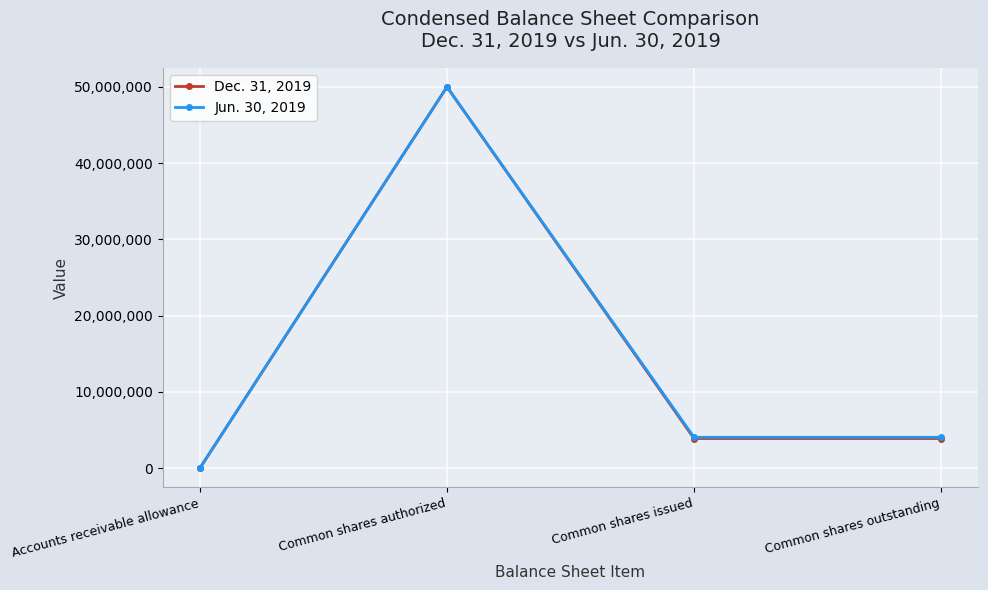

Is this an area chart (filled region under the line)?

No